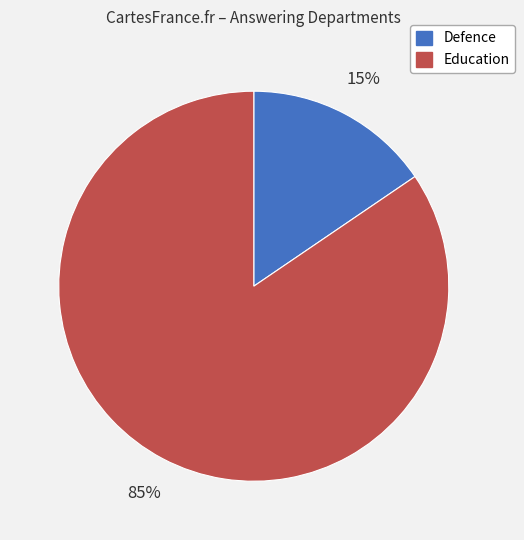

Between Education and Defence, which is larger?

Education